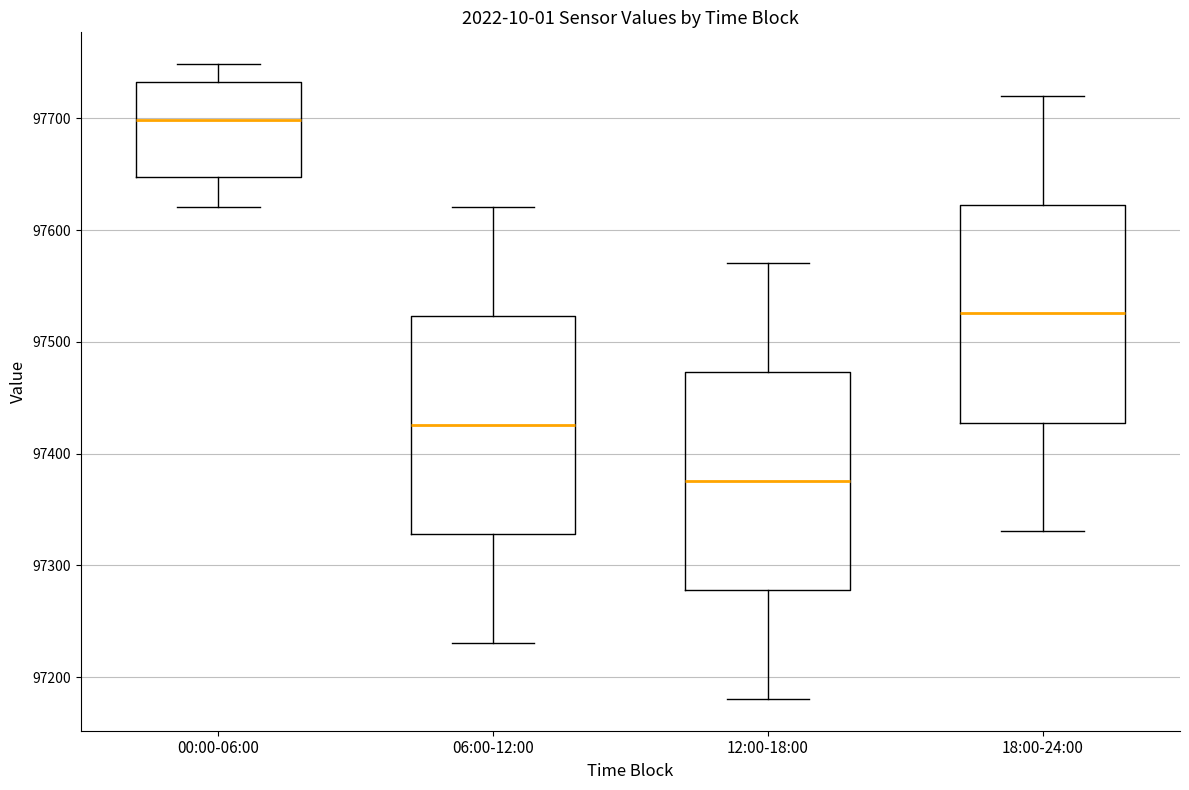

Reading left to right, transcribe this box plot: for each box, give where its median line is, the range the box spans, and where its two whiskers end, as read against the y-axis. The values are not printed on the chart, so give them approximately, as read against the axis.

00:00-06:00: median 97700, box 97650 to 97730, whiskers 97620 to 97750
06:00-12:00: median 97430, box 97330 to 97520, whiskers 97230 to 97620
12:00-18:00: median 97380, box 97280 to 97470, whiskers 97180 to 97570
18:00-24:00: median 97530, box 97430 to 97620, whiskers 97330 to 97720